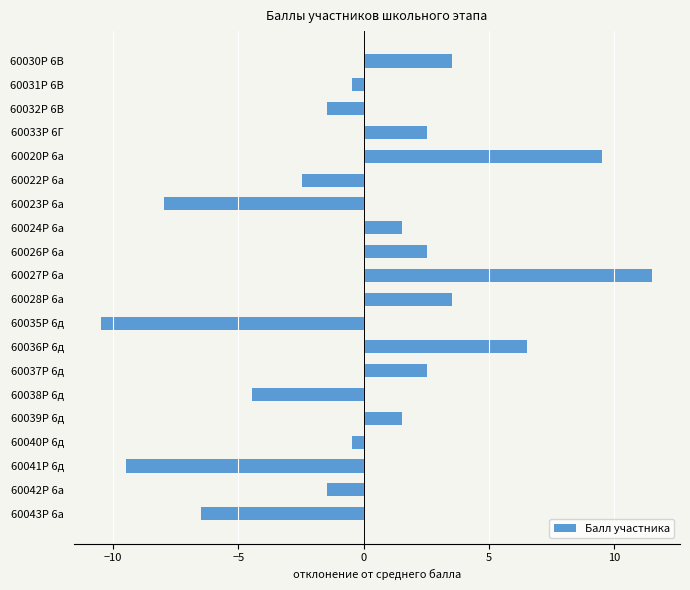

Which category has the lowest value across all series?

60035Р 6д